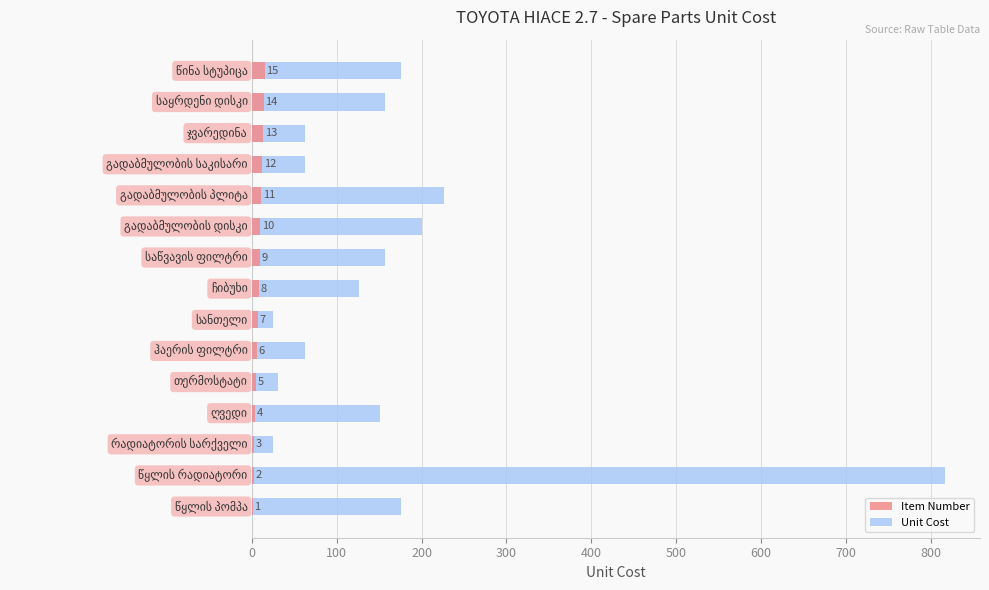

What is the lowest value of the Item Number series?

1